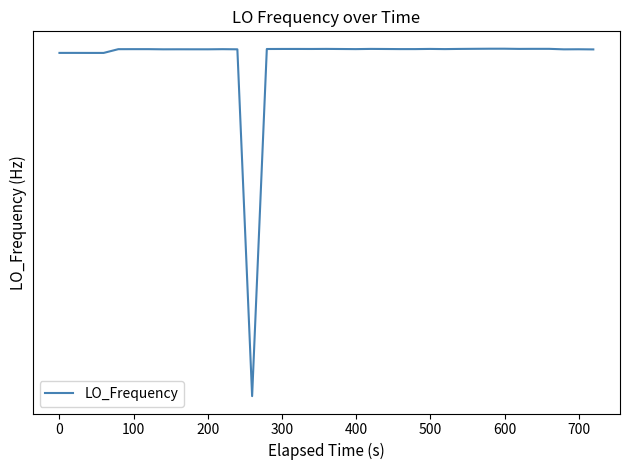

What is the difference between the maximum and minimum values?

4821.7